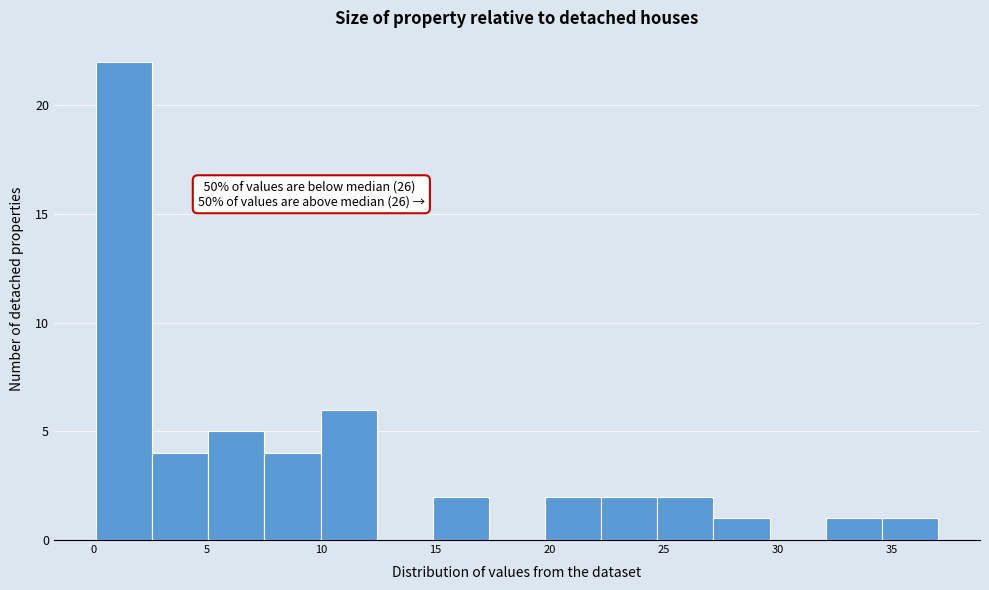

Over which range of the x-axis is the bar tallest?

0.0 to 2.5